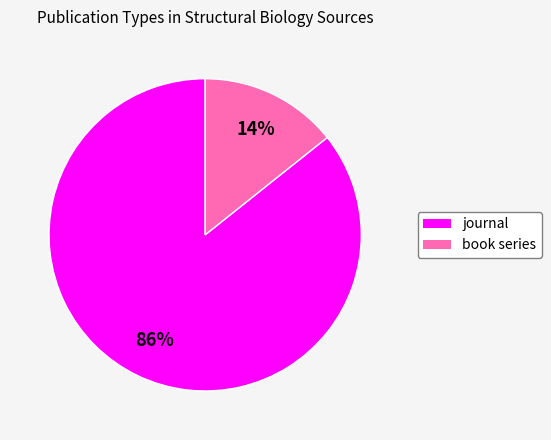

Which has a higher value, book series or journal?

journal